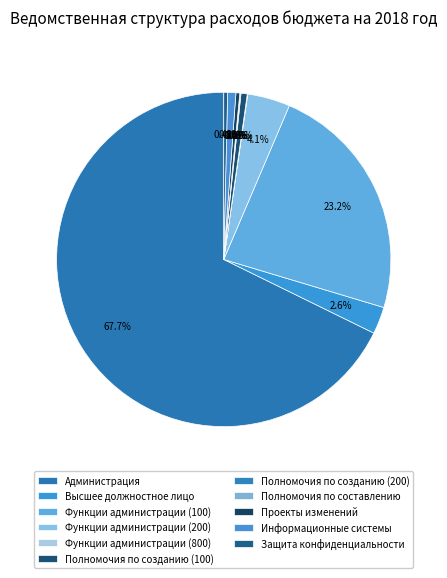

Count the number of slices in the pie.

11